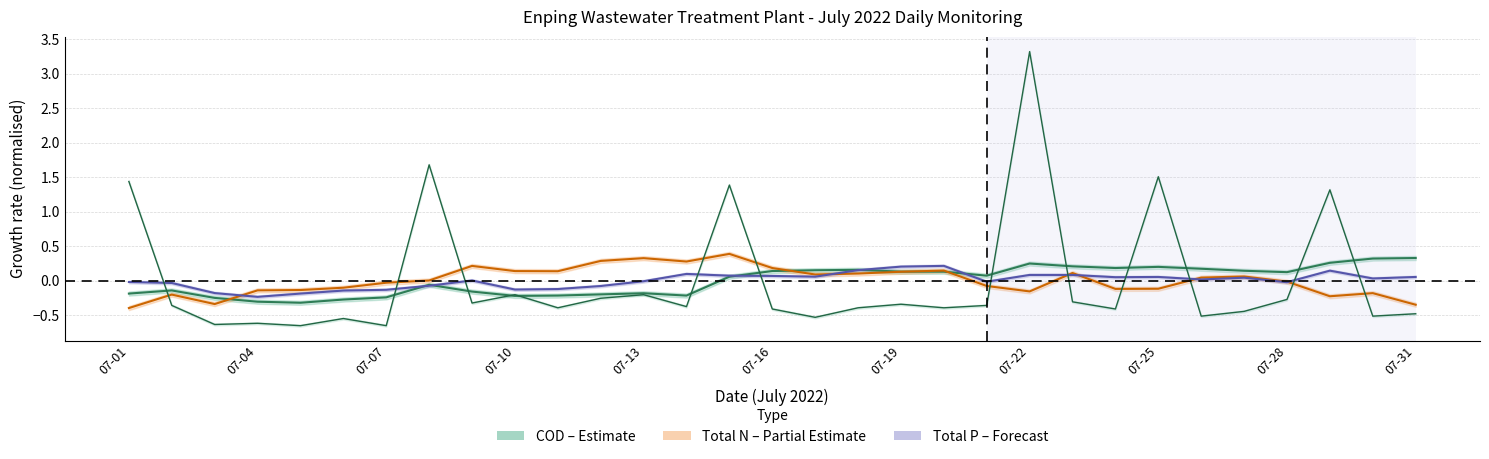

The Total phosphorus concentration series shows -0.0 at 07-08. True or false?

False